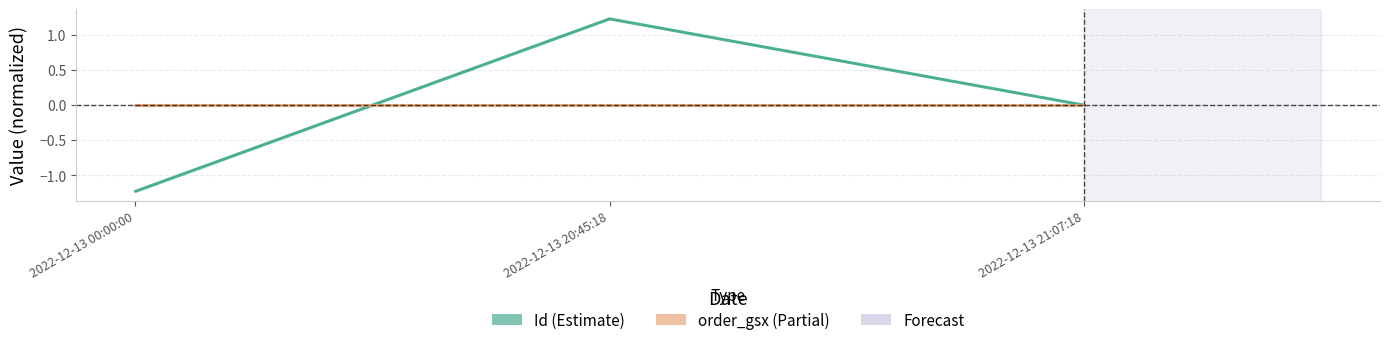

Between 2022-12-13 00:00:00 and 2022-12-13 20:45:18, which series saw the biggest shift?

Id